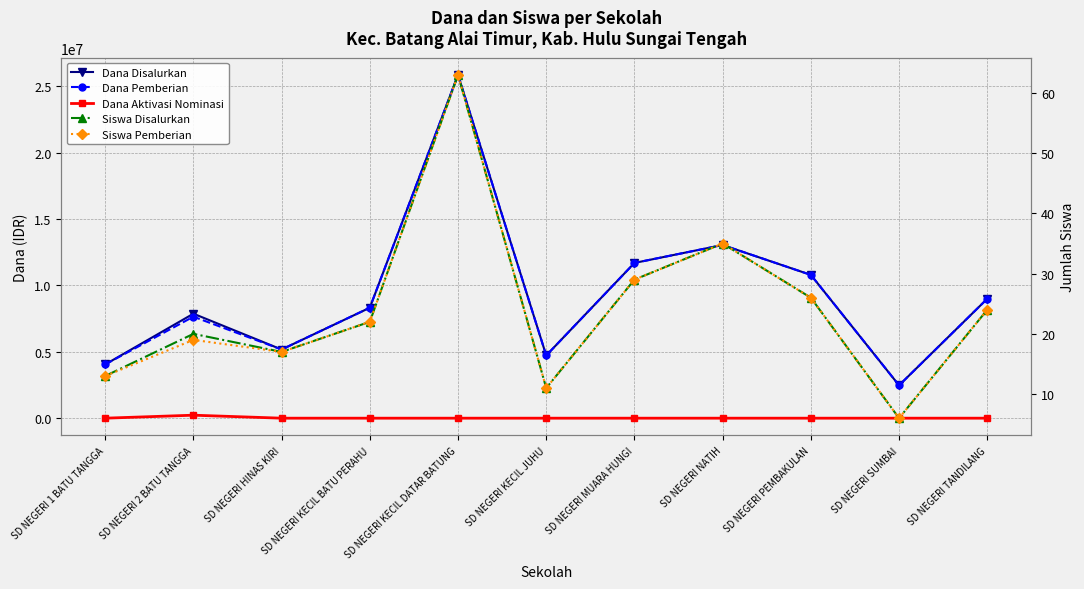

Does the chart display data point markers on the line(s)?

Yes